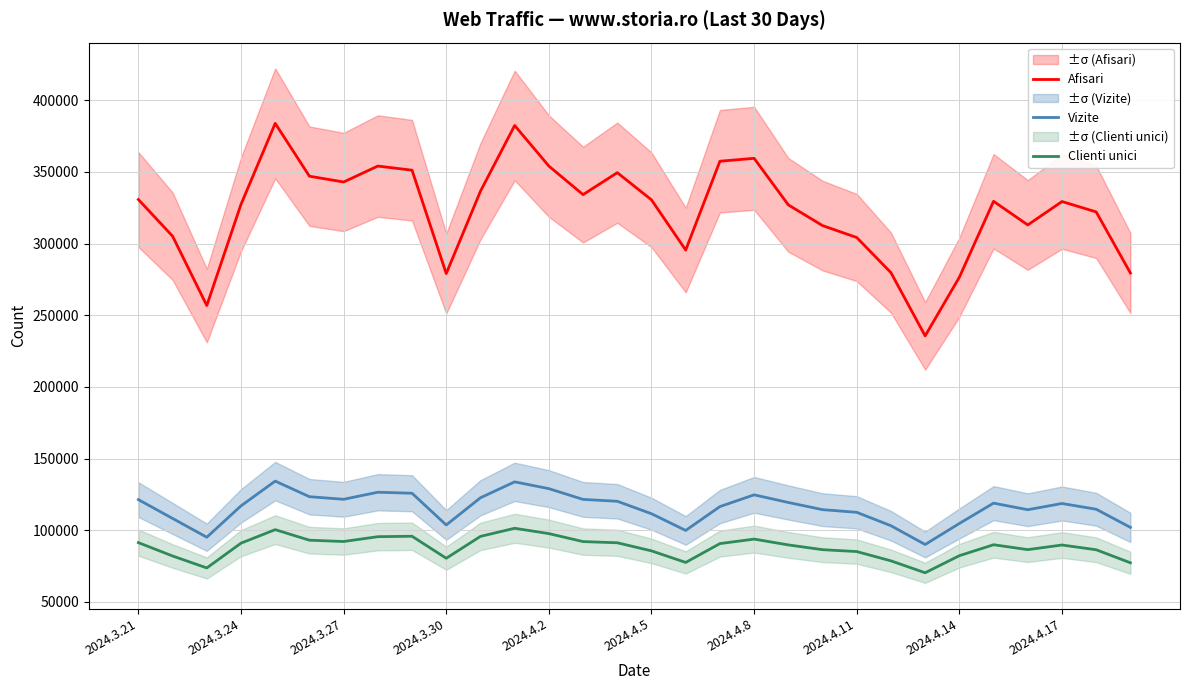

What is the value of the Afisari point at the 28th from the left?

329283